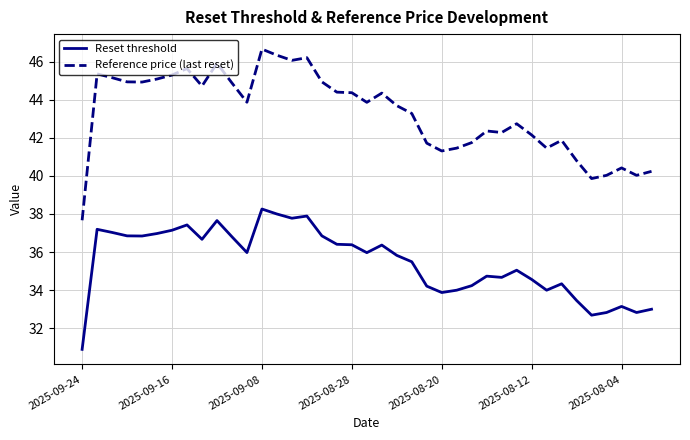

What is the highest value of the Reference price (last reset) series?

46.7